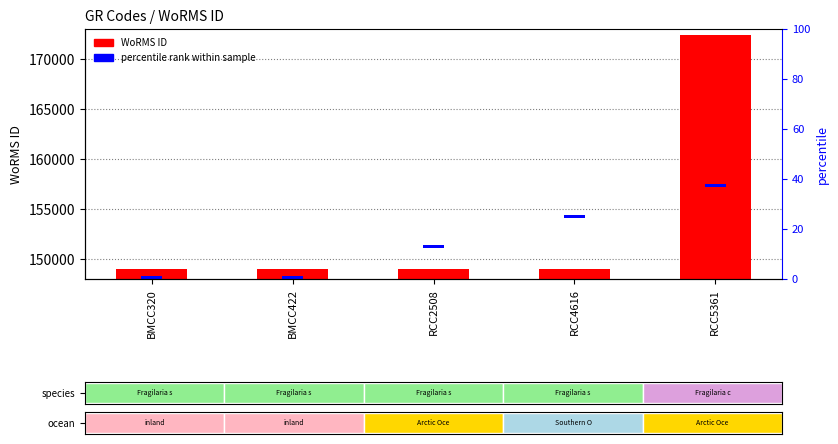

Where is the data nearest to the value 12723?

BMCC320